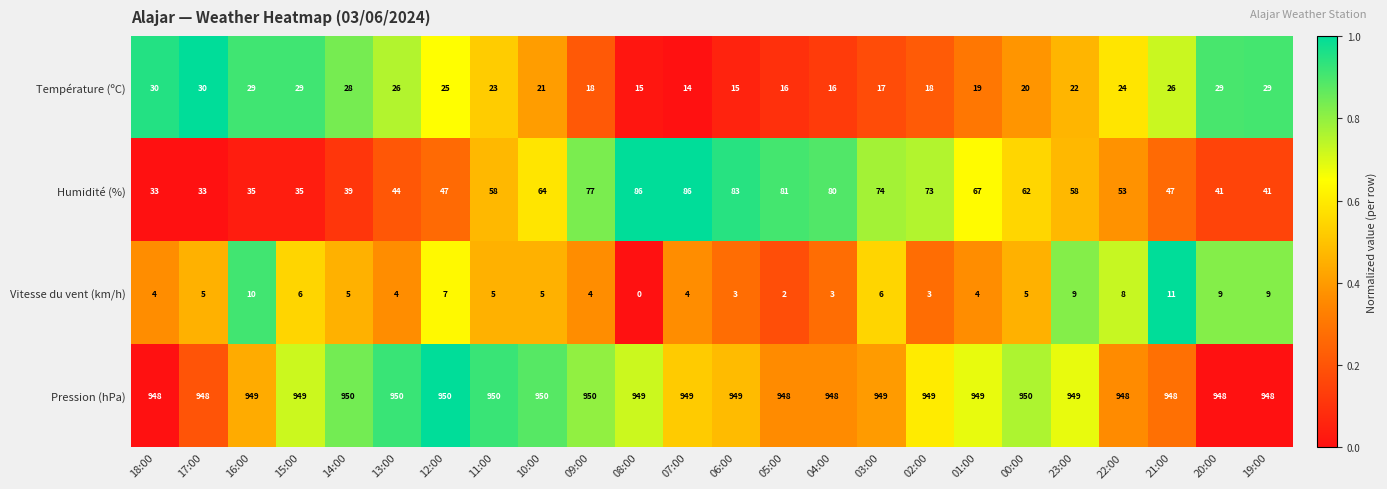

What is the greatest value displayed?

950